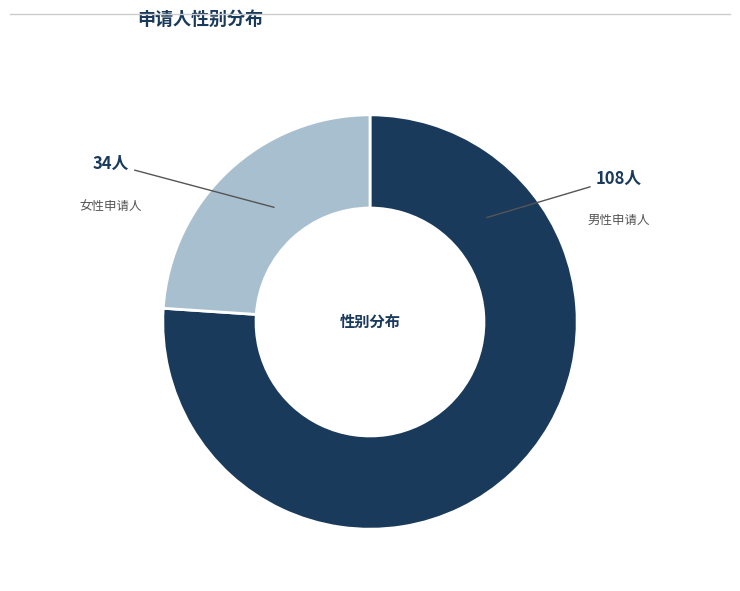

Does any single category account for the majority?

Yes